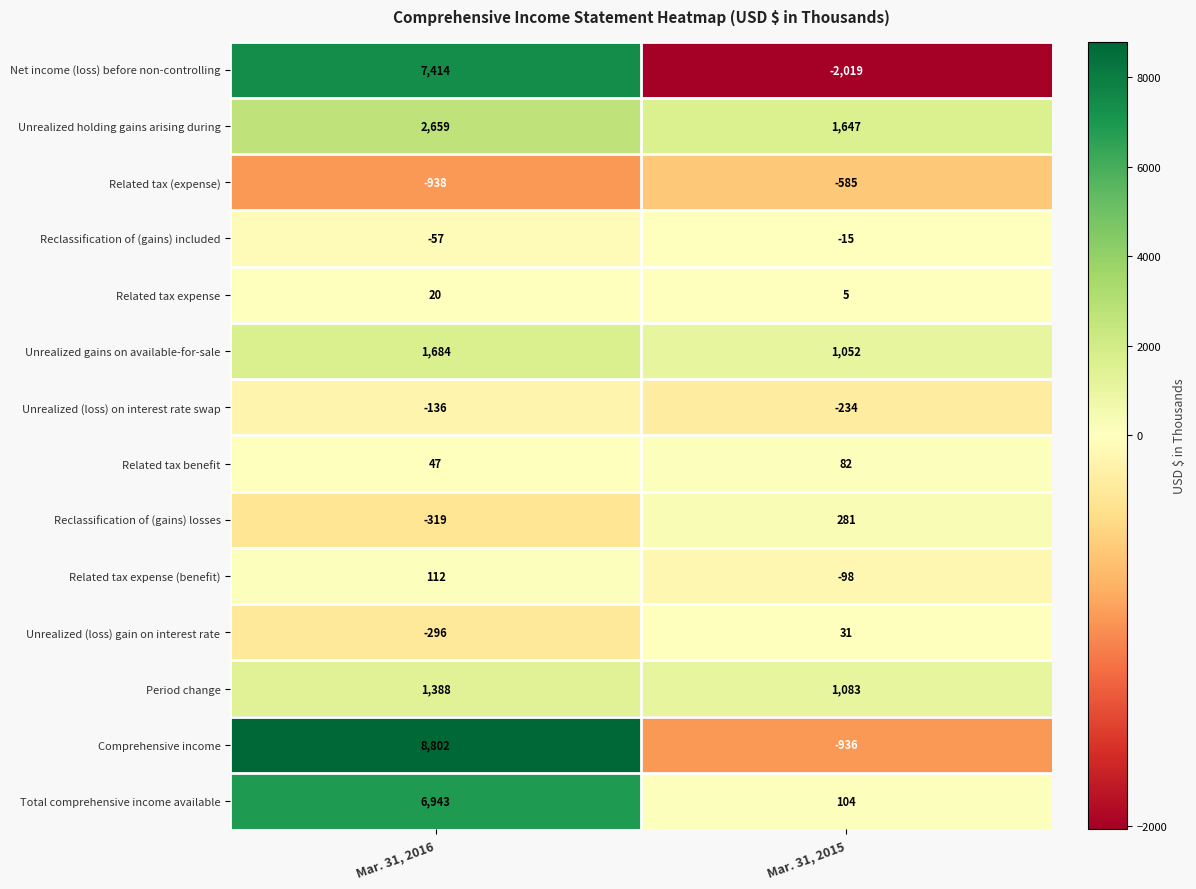

At how many categories does at least one series exceed 2015?

1